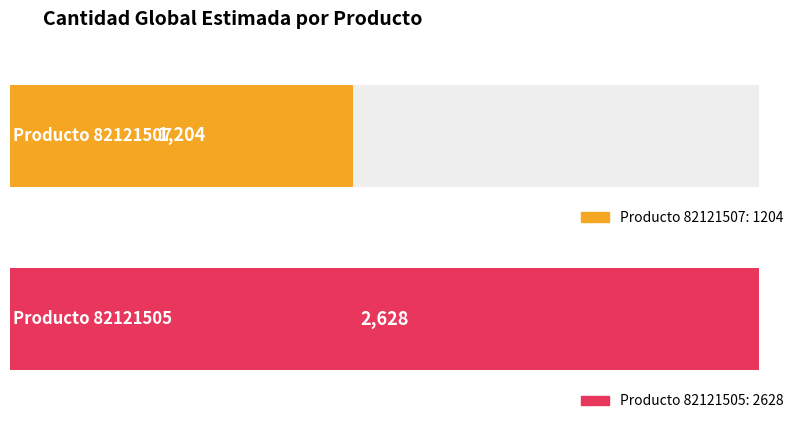

The 82121505 series shows 251 at 4. True or false?

False